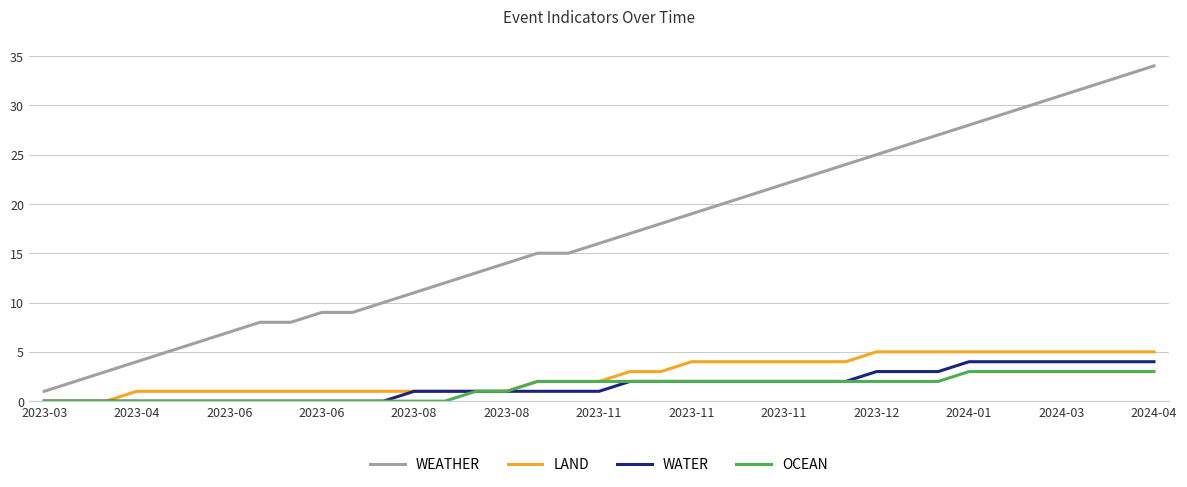

Which series has the largest range (max minus min)?

WEATHER